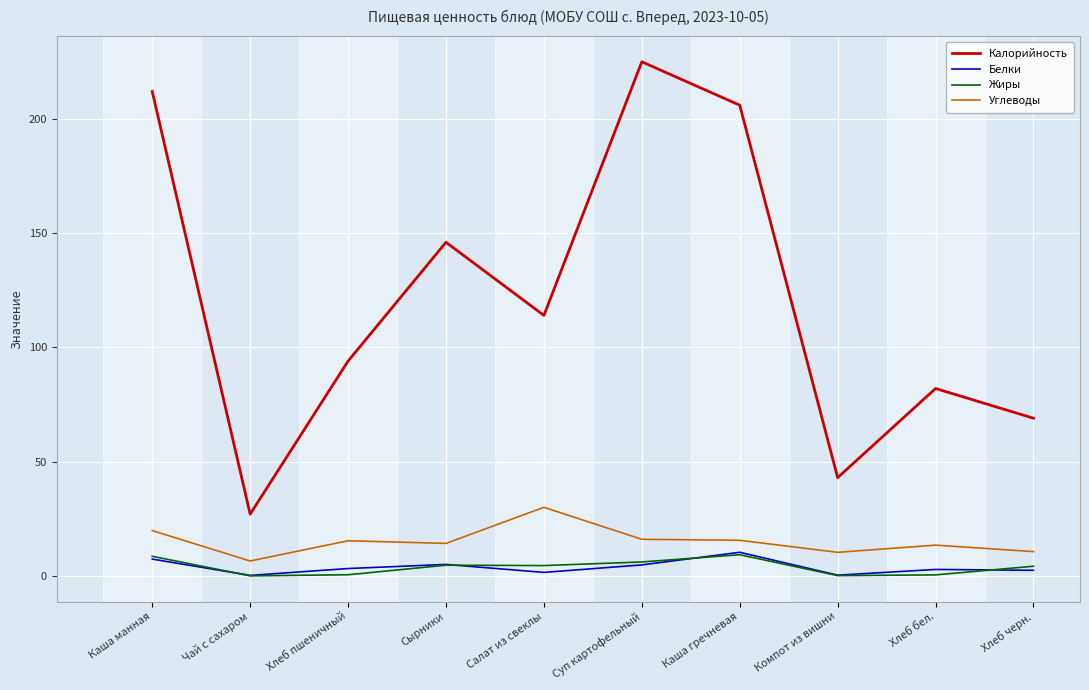

What is the lowest value of the Белки series?

0.2